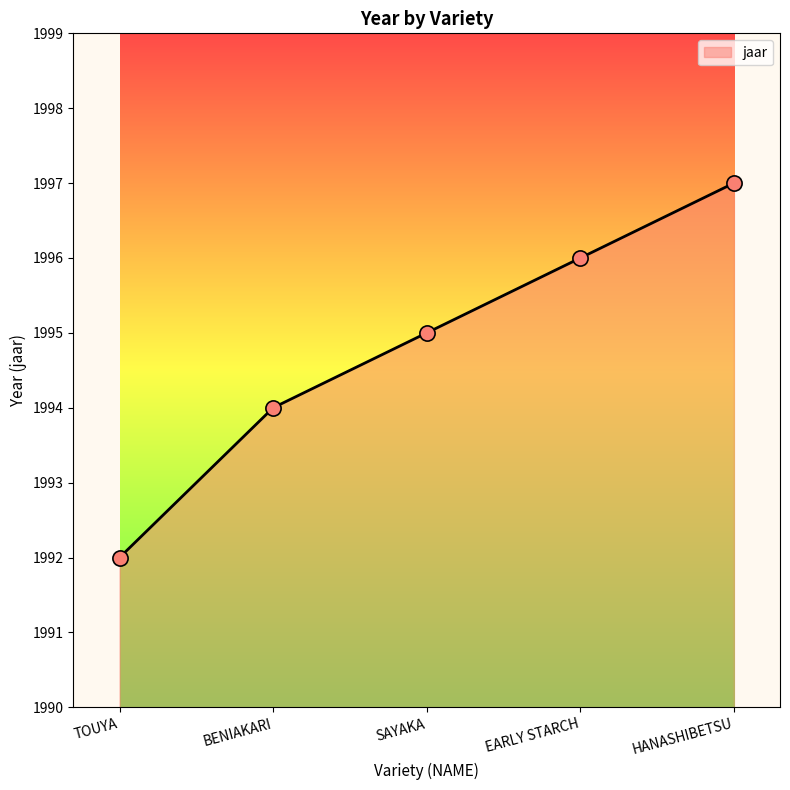

Approximately how many times larger is the value at EARLY STARCH compared to SAYAKA?

1.0